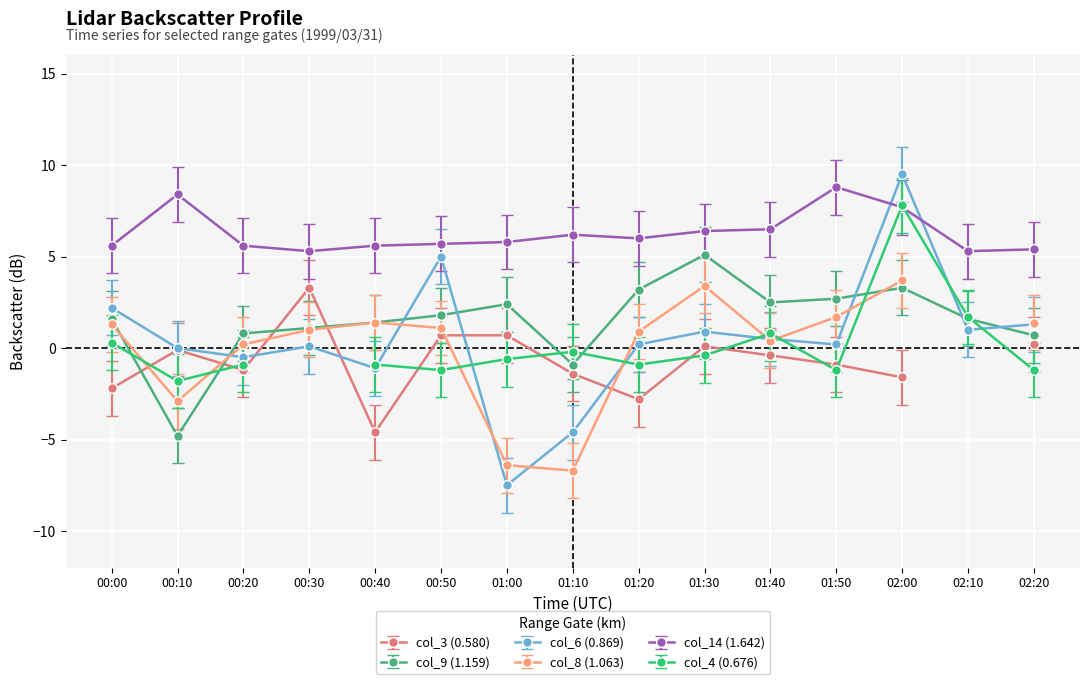

At which label does col_6 (0.869) reach its peak?

02:00